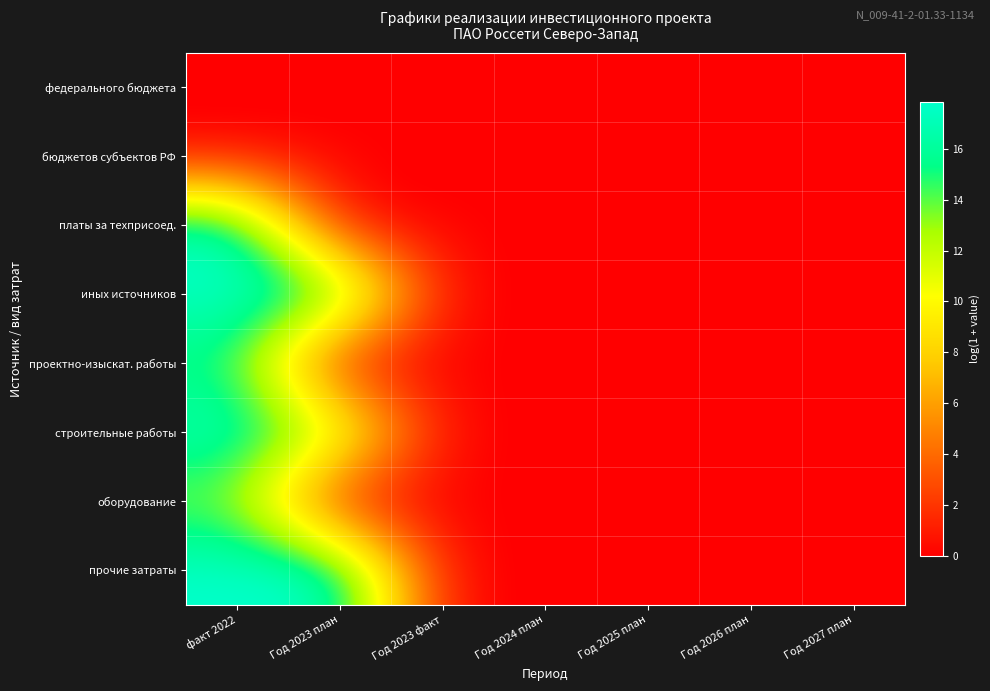

Which has a higher value, Год 2024 план or факт 2022?

Год 2024 план